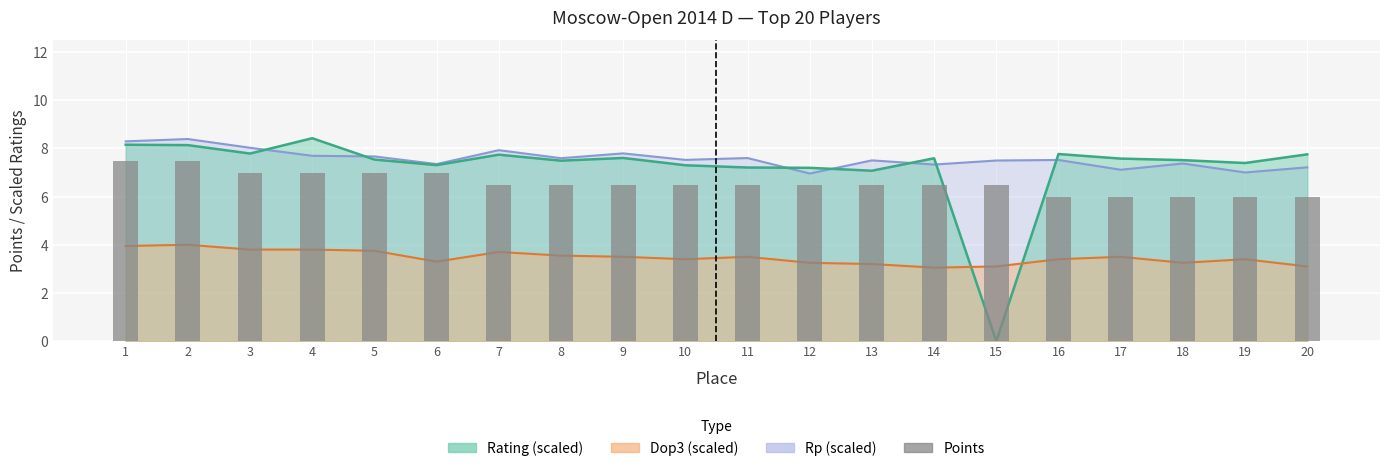

What is the value of the 19th bar from the left?

6.0